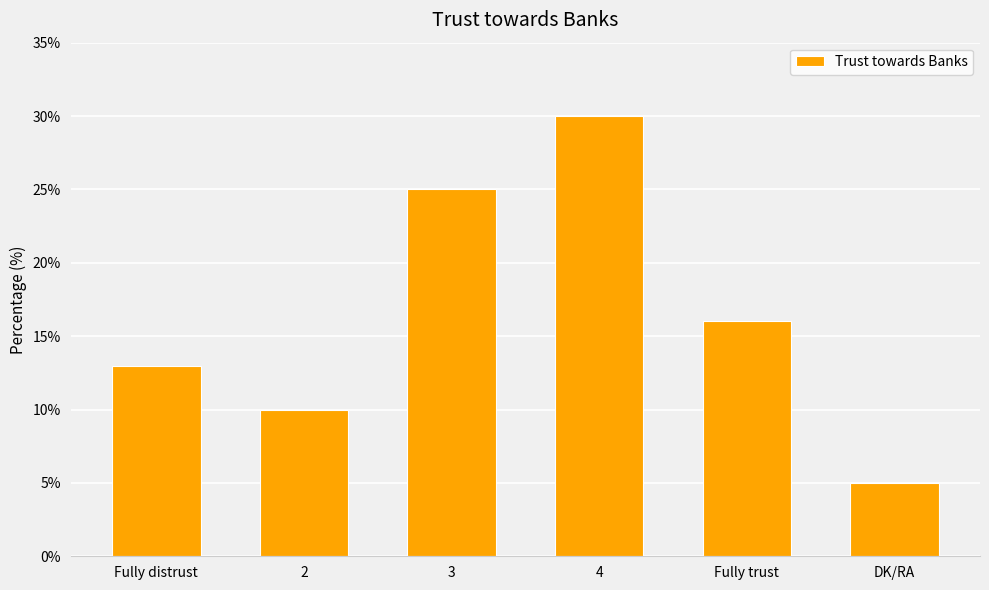

The value at 4 is 30. True or false?

True